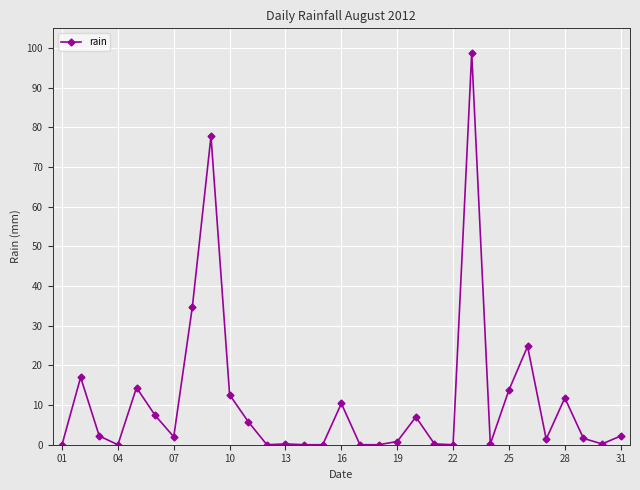

How many distinct data groups are displayed?

1